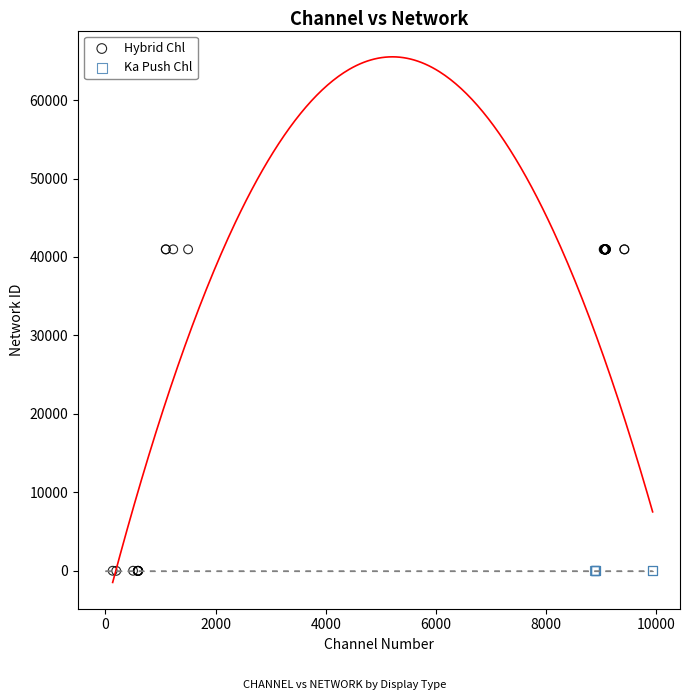

Which series reaches the maximum Y coordinate?

Hybrid Chl